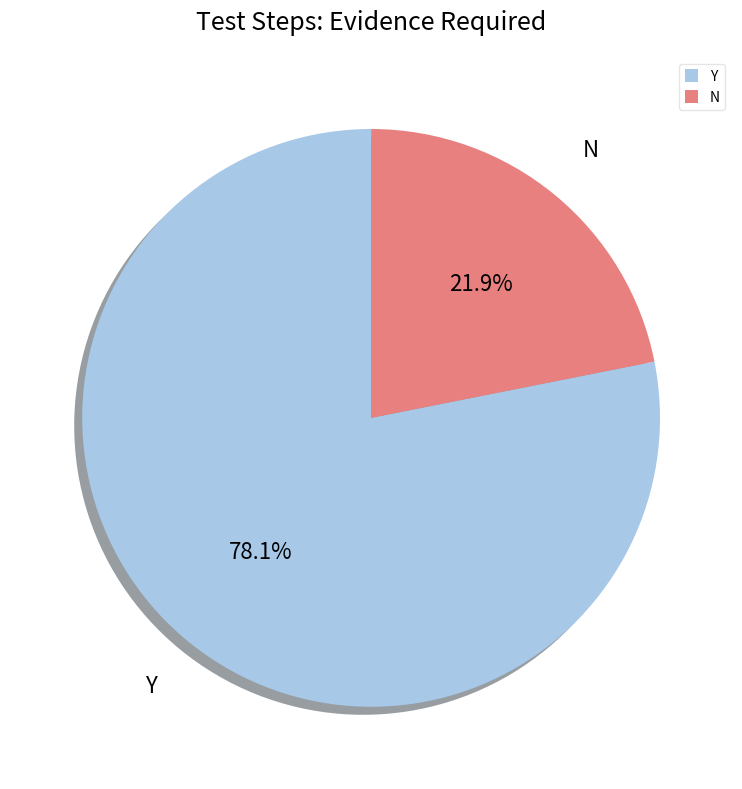

Which slice is the largest?

Y